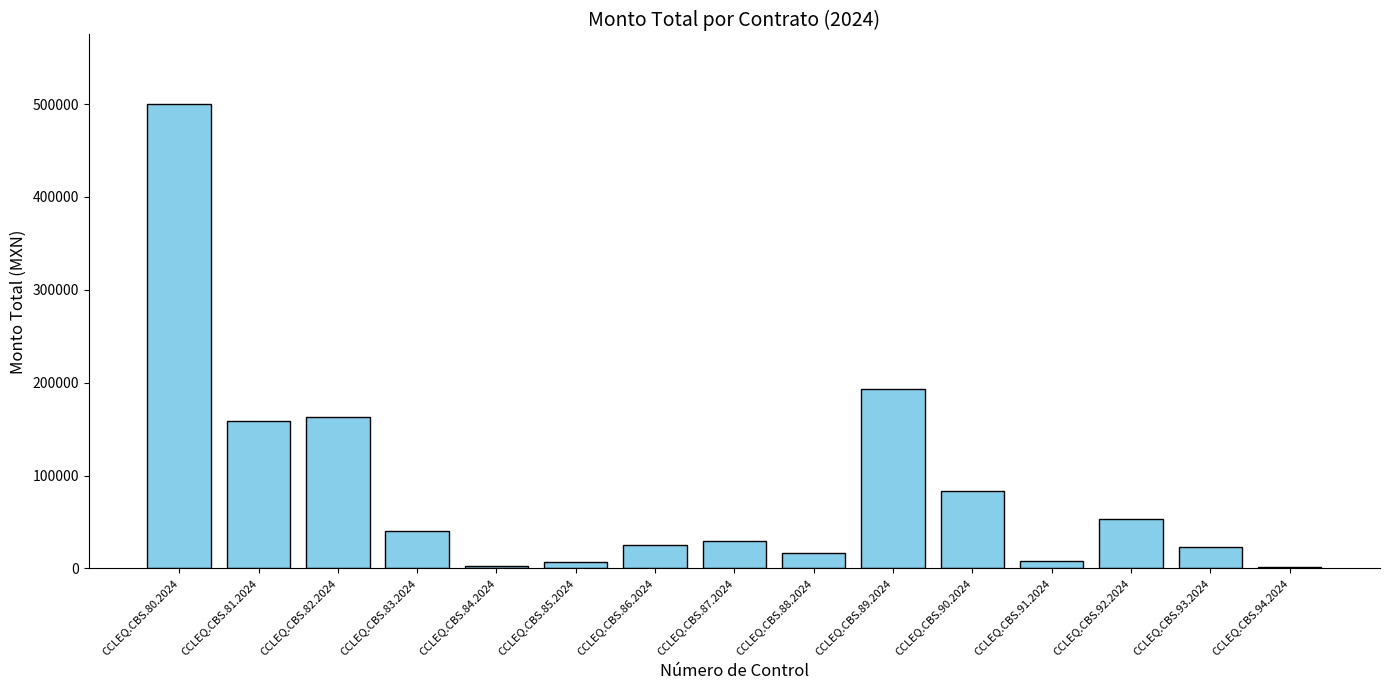

What is the maximum value shown in the chart?

499999.2